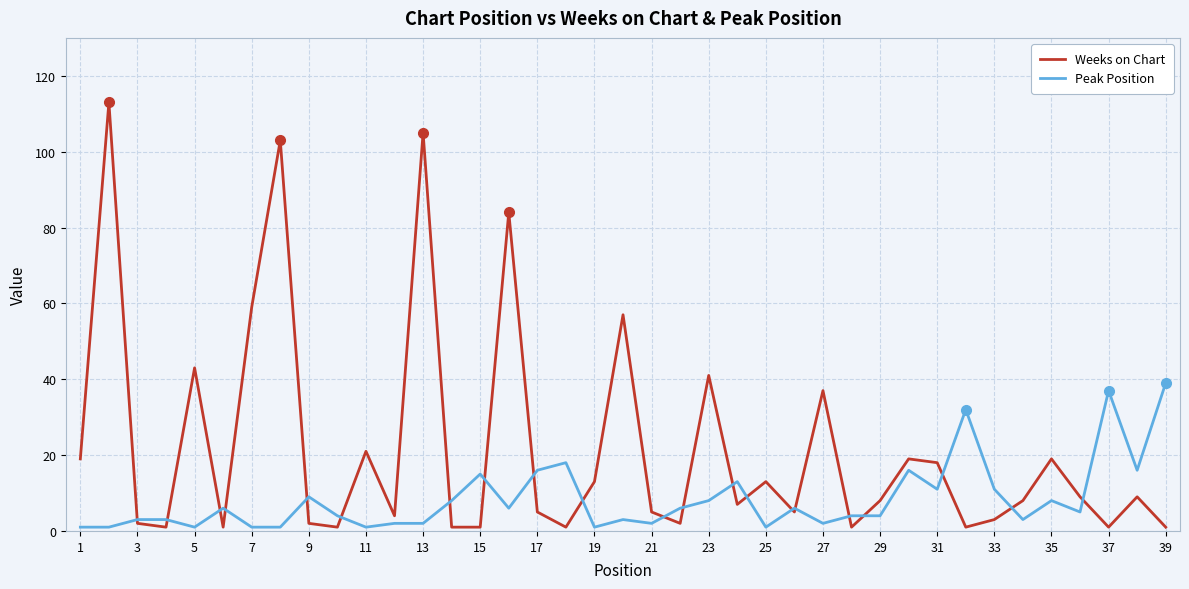

How many values in the Weeks on Chart series are below 8?

19